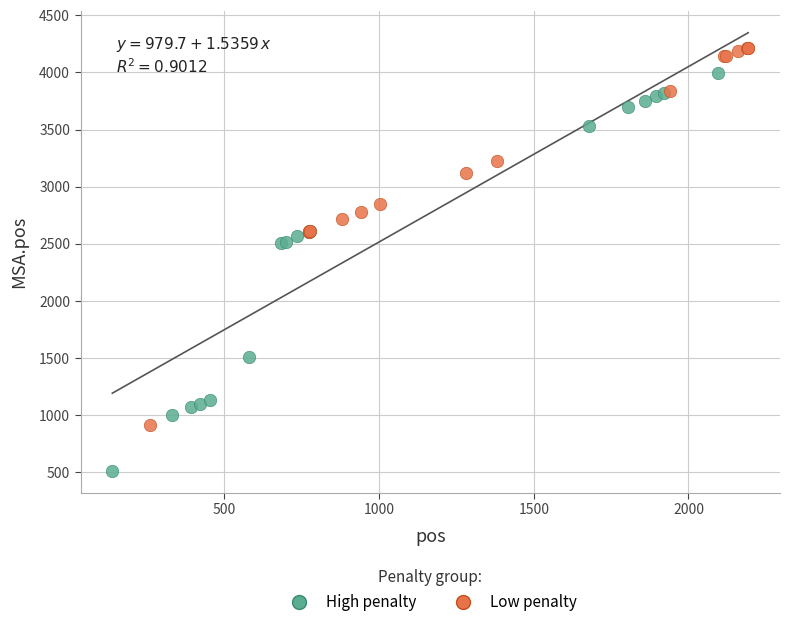

Which series has the largest Y range (max minus min)?

High penalty